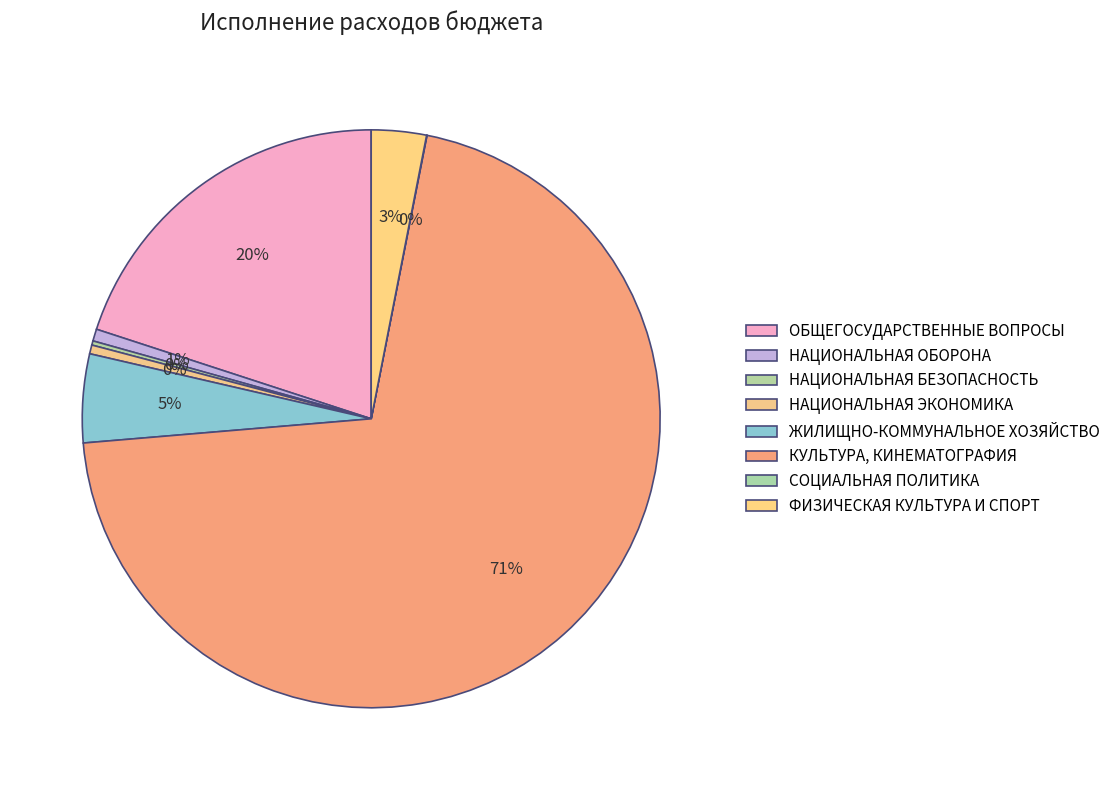

Count the number of slices in the pie.

8